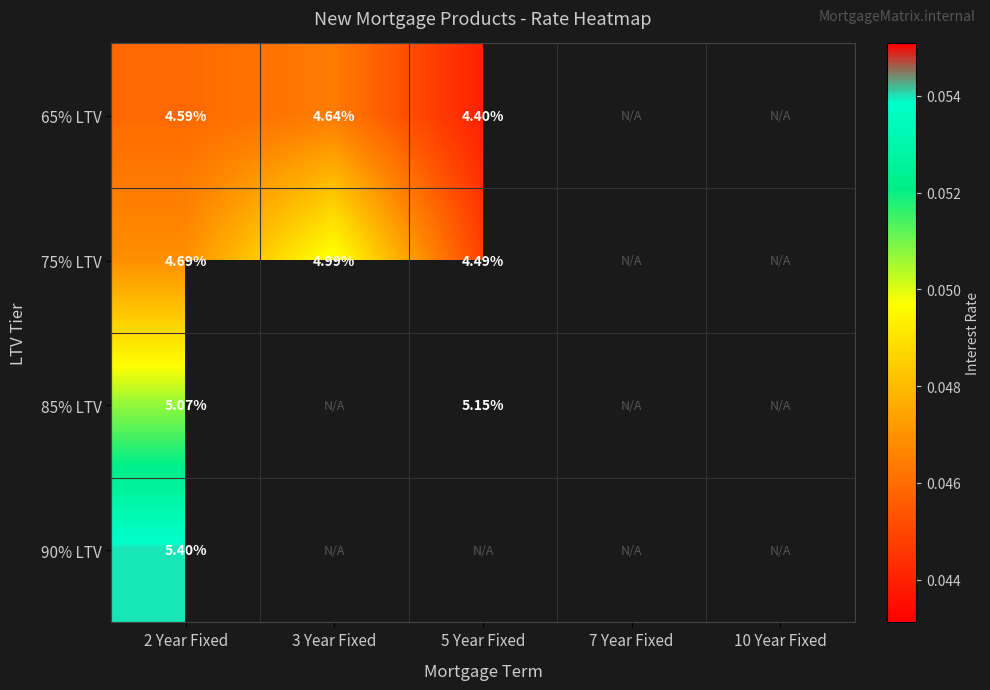

At which category is the sum across all series the highest?

2 Year Fixed